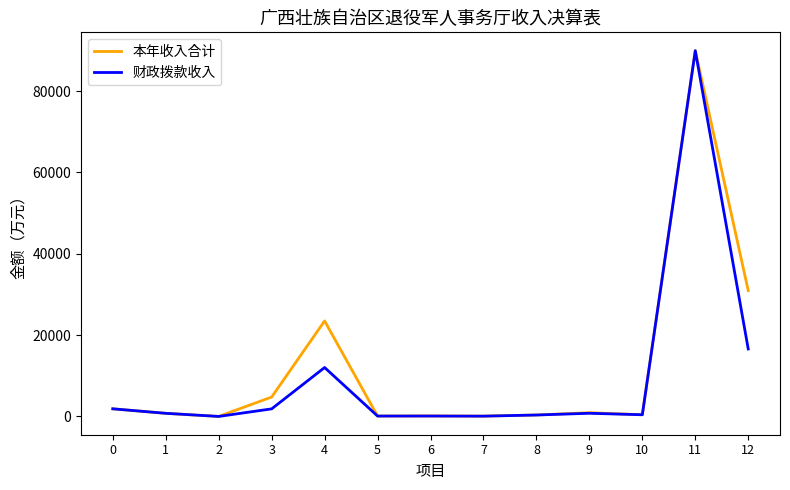

At which category is the sum across all series the highest?

11